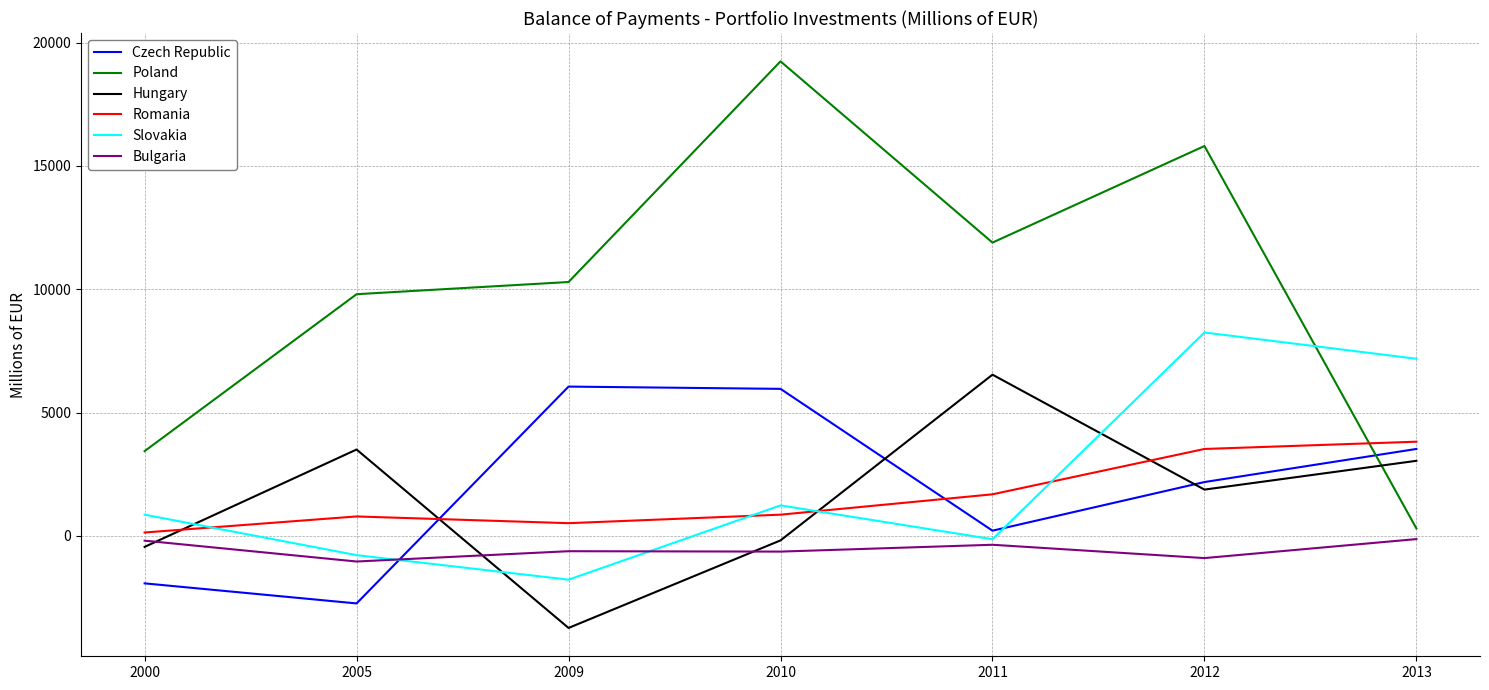

What are all the series names shown in the legend?

Czech Republic, Poland, Hungary, Romania, Slovakia, Bulgaria